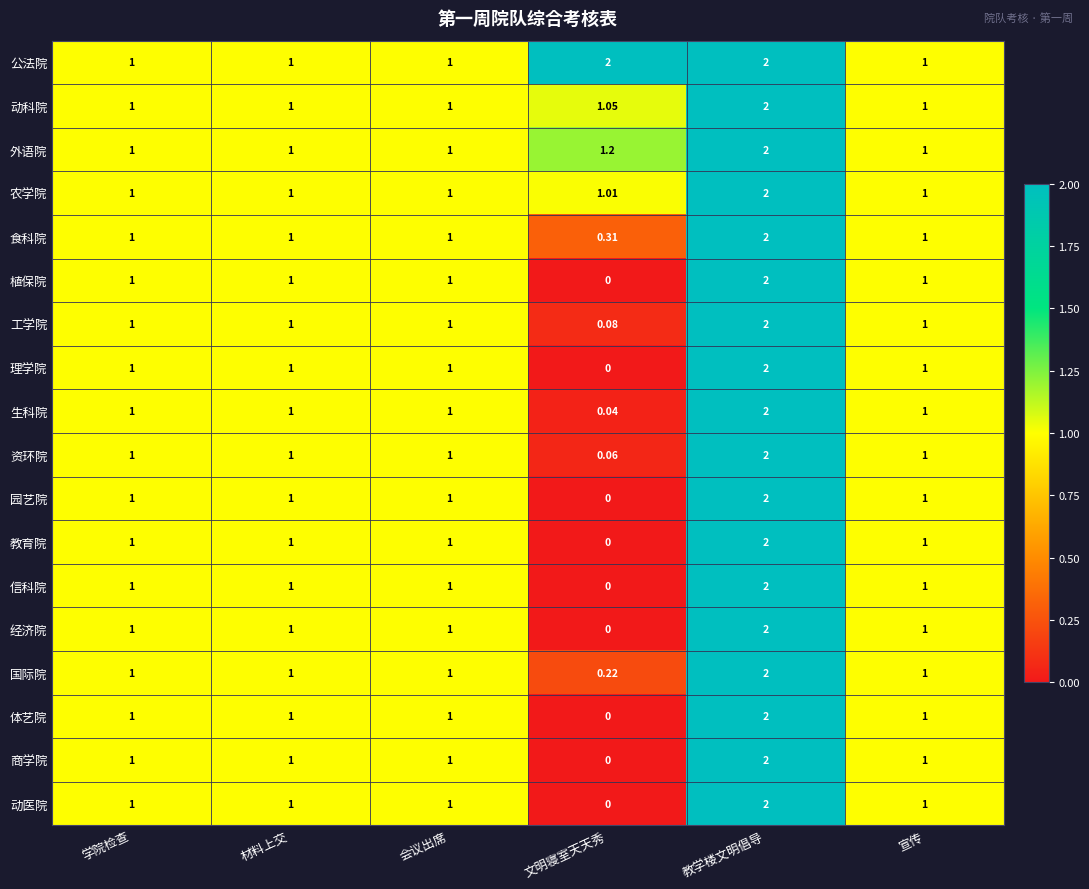

At which category is the sum across all series the highest?

教学楼文明倡导